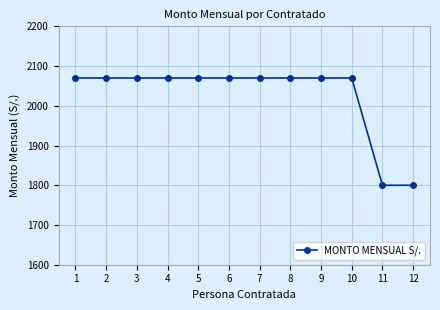

The value at 7 is 2843. True or false?

False